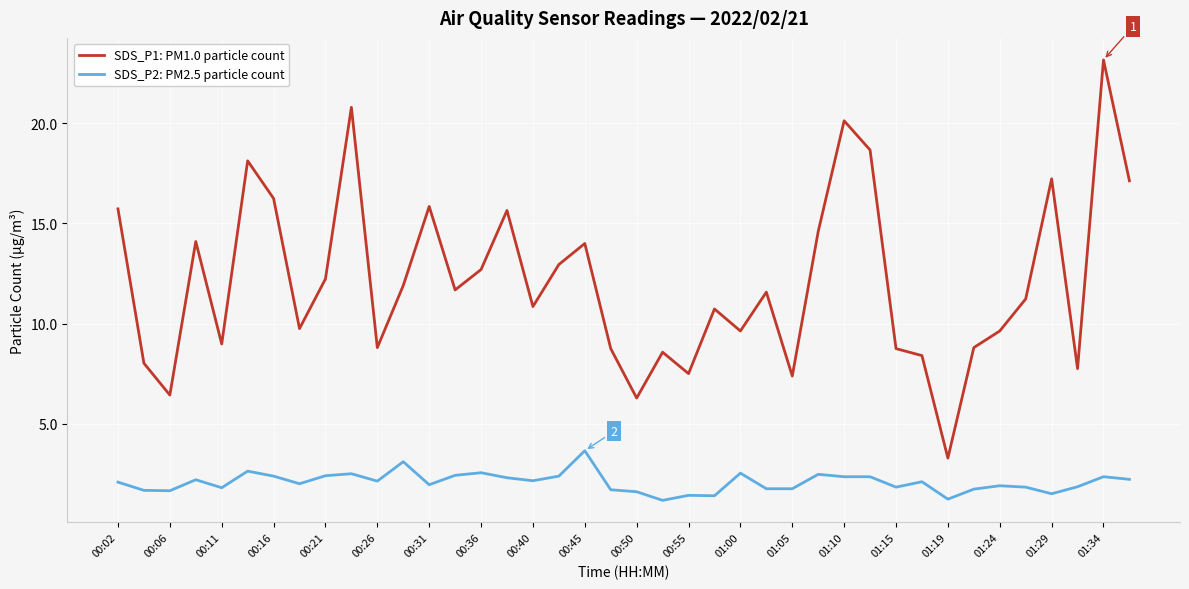

How many interior local valleys does the SDS_P1: PM1.0 particle count series have?

12